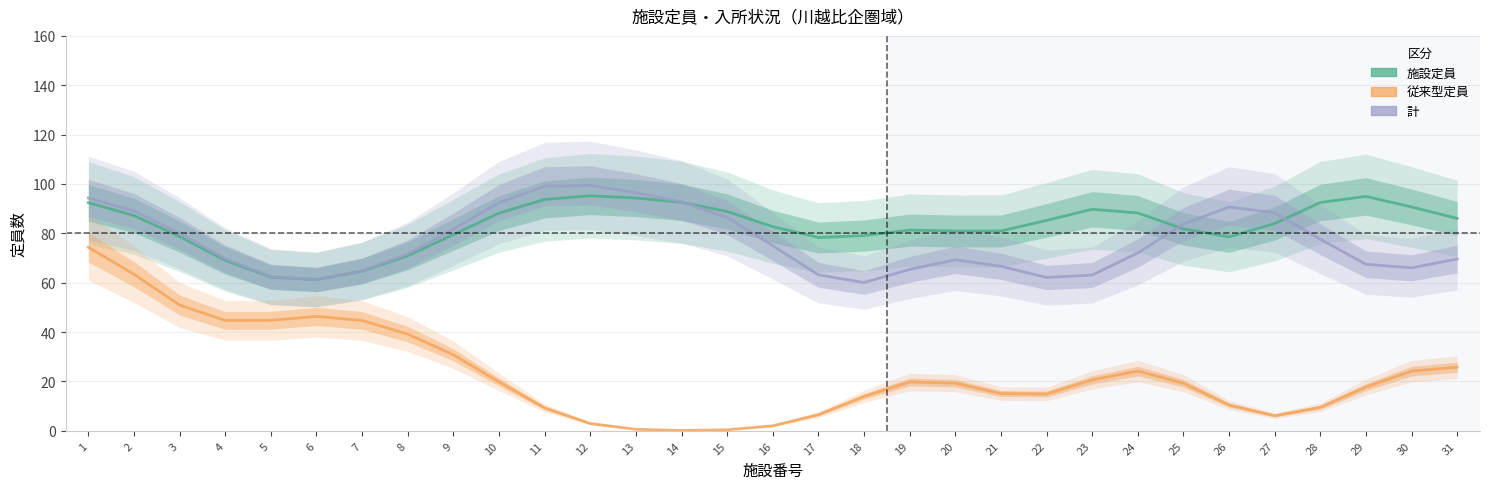

Reading right to left, list all the values displayed in this chart.

施設定員: 86.1	90.7	95.0	92.5	84.0	78.6	81.8	88.3	89.8	85.2	81.0	80.9	81.3	79.1	78.3	82.7	88.9	92.6	94.3	95.2	93.7	88.2	79.5	70.9	64.7	61.3	62.3	69.0	78.7	87.2	92.4
従来型定員: 25.8	24.2	17.7	9.5	6.1	10.5	19.3	24.2	20.6	14.9	15.1	19.3	19.8	13.9	6.5	2.0	0.4	0.1	0.6	2.9	9.3	19.8	30.8	39.2	44.7	46.4	44.8	44.7	51.0	63.4	74.4
計: 69.6	66.0	67.5	77.6	88.3	90.7	83.8	72.1	63.1	62.1	66.7	69.3	65.4	60.1	63.2	75.0	86.5	92.8	96.4	99.5	99.0	92.5	81.7	71.6	64.8	61.3	62.5	69.7	80.0	89.0	94.3